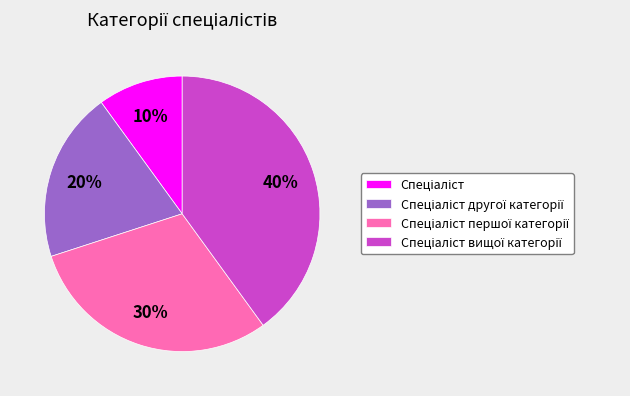

Count the number of slices in the pie.

4